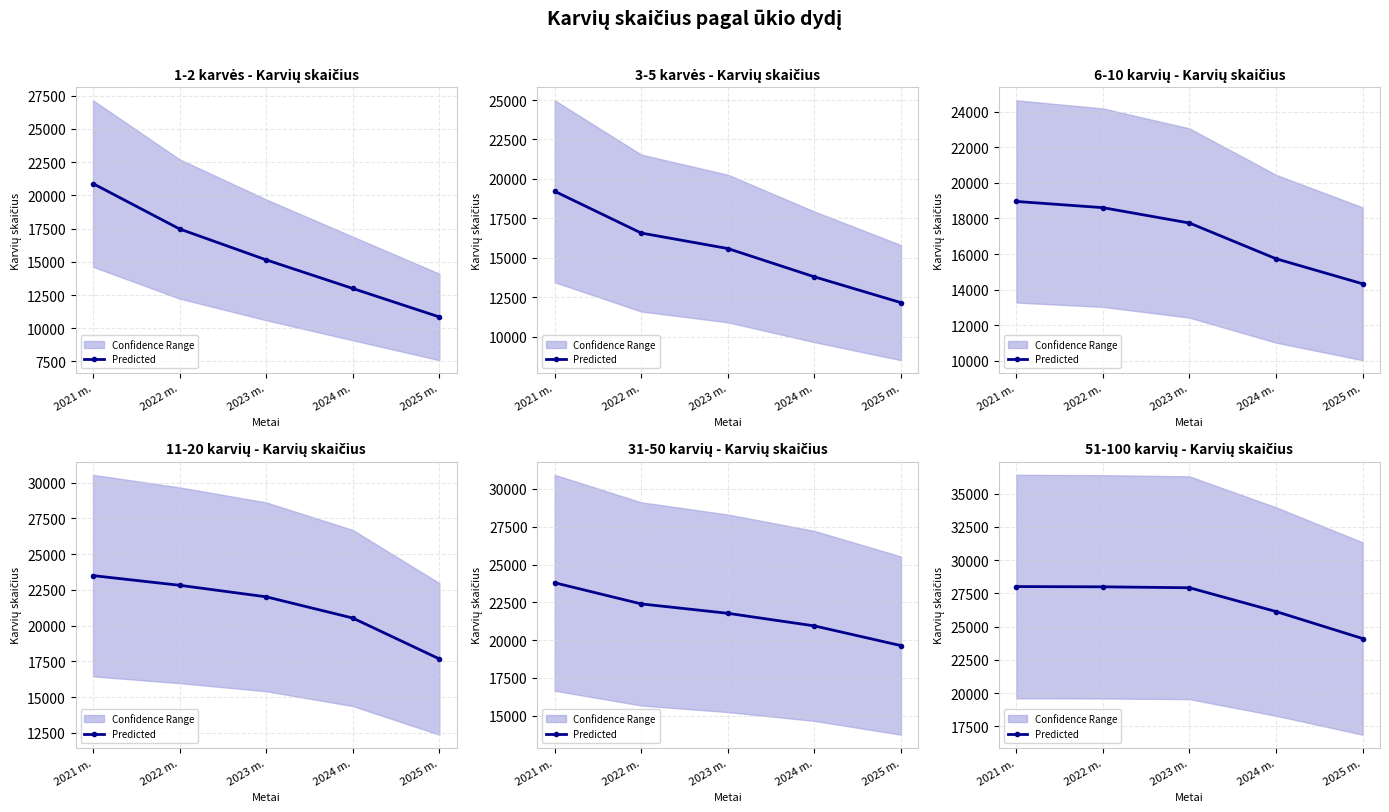

Which label corresponds to the largest value in the chart?

2021 m.